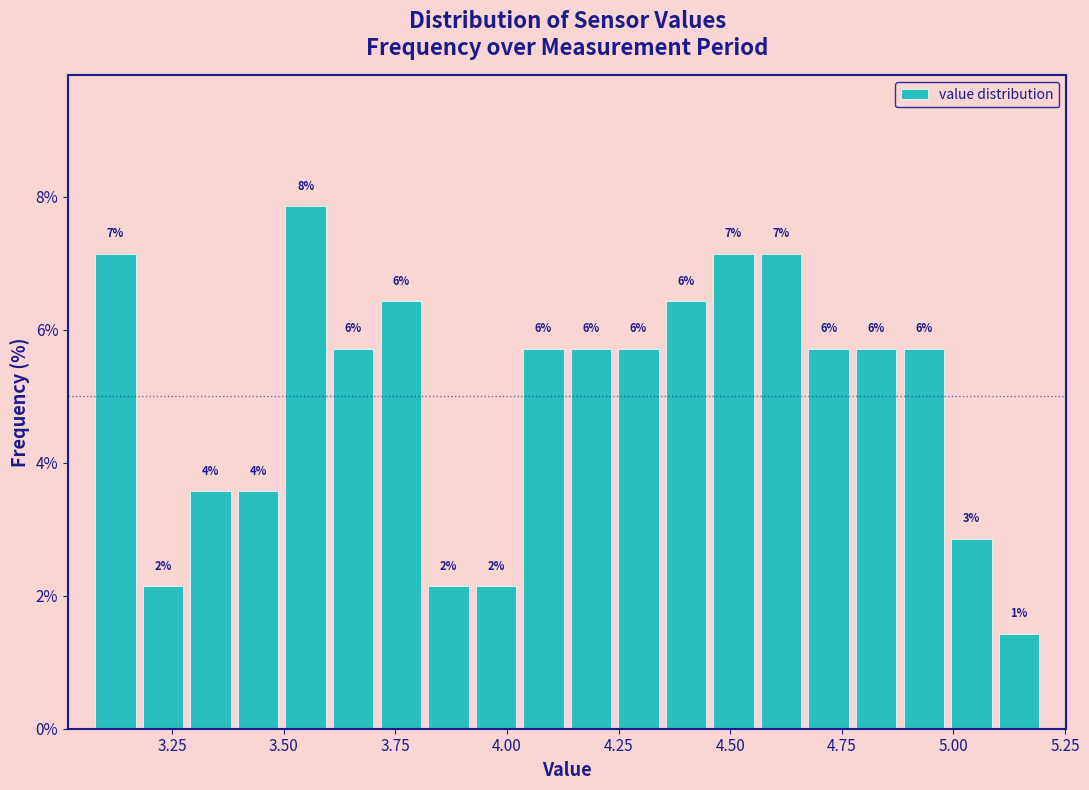

Read against the x-axis, roughly where is the centre of the tallest bar?

3.55